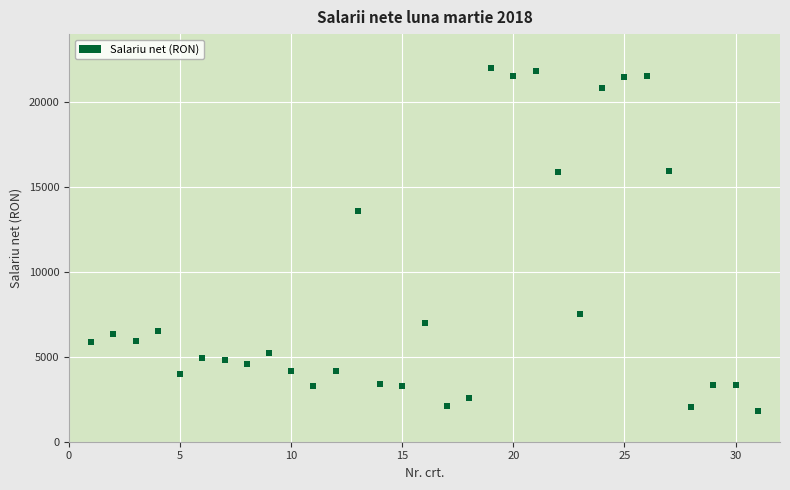

What is the range of X values (max minus min)?

30